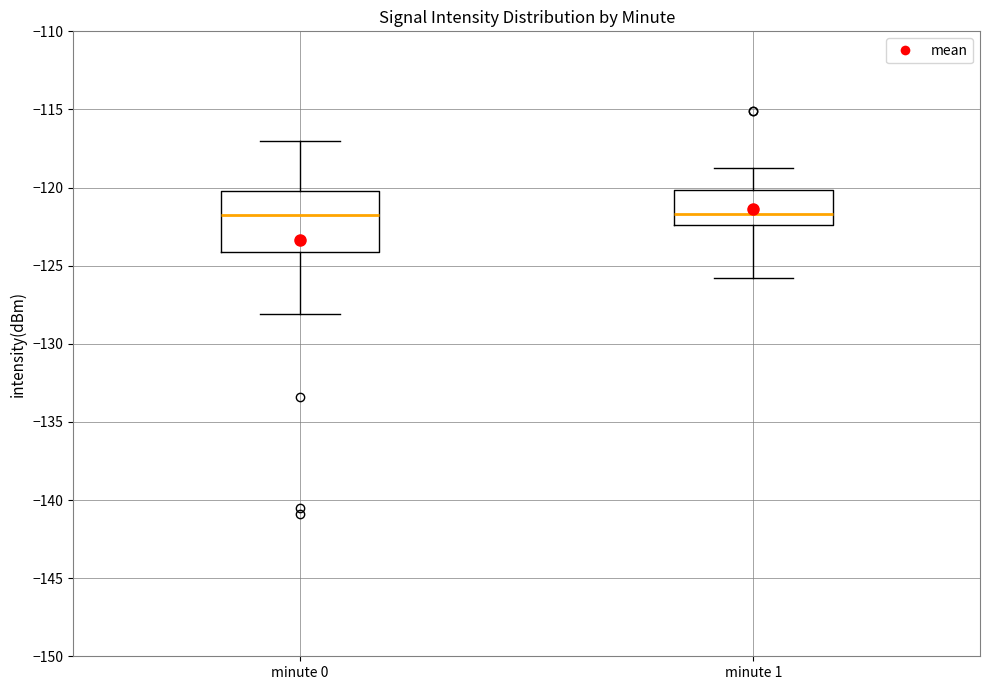

Which box is the tallest, from its lower edge to its upper edge?

minute 0